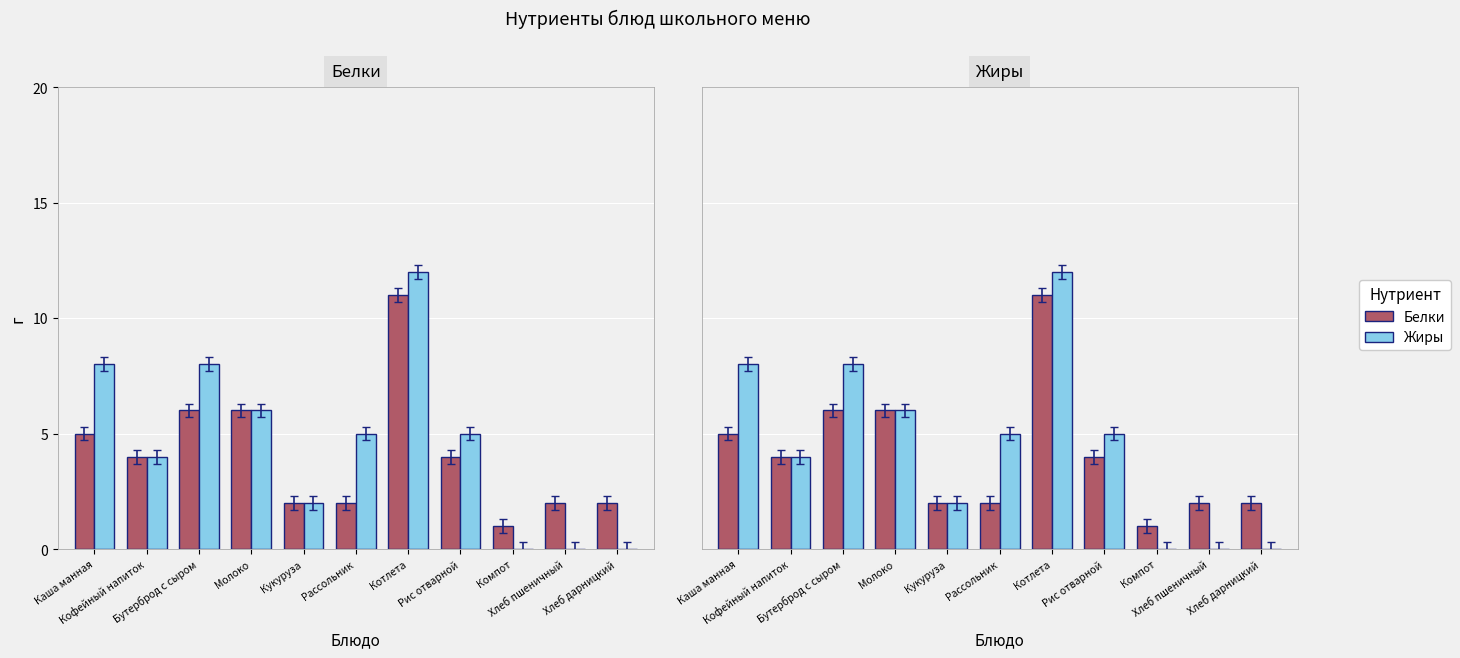

What is the spread (max minus min) of values at Каша манная?

3